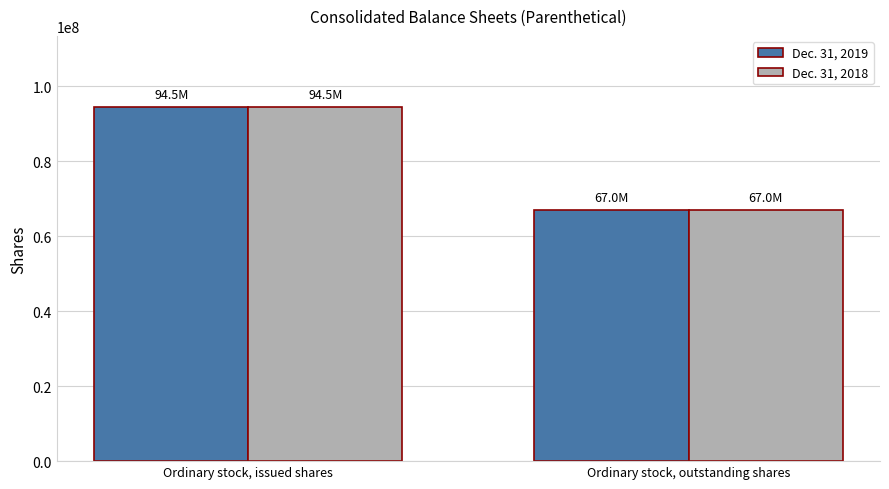

The value of Dec. 31, 2019 at Ordinary stock, issued shares is 94545116. True or false?

True